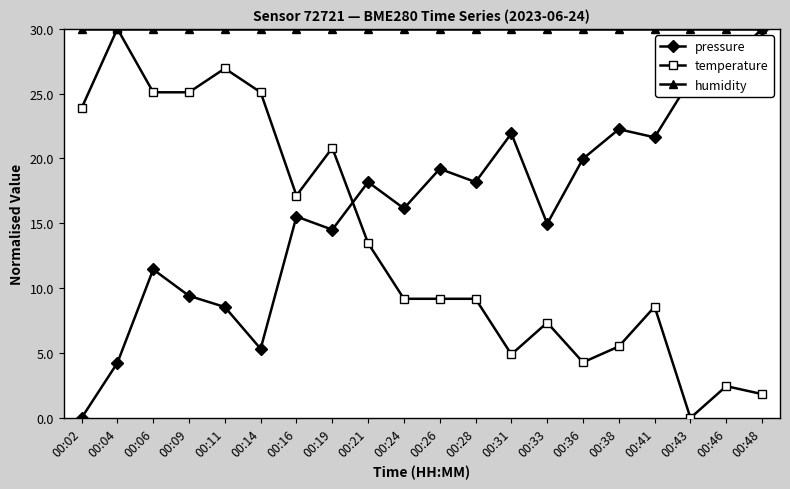

What is the difference between the highest and lowest values at 00:43?

30.0